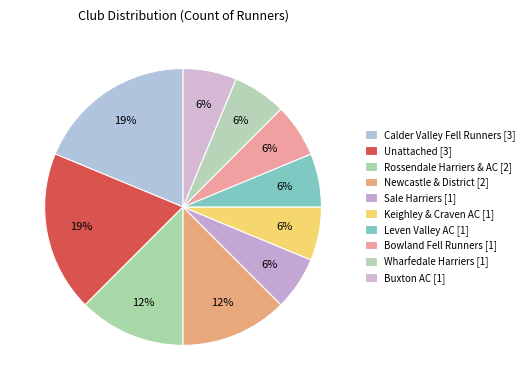

Does Wharfedale Harriers account for over 50% of the chart?

No